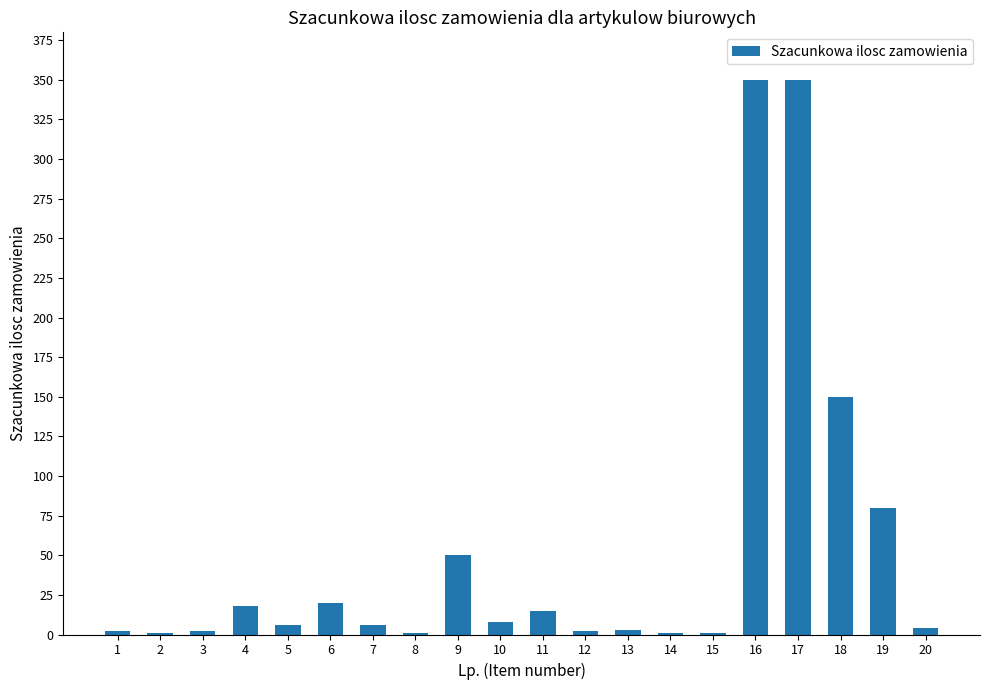

At which label does the data first exceed 6?

4